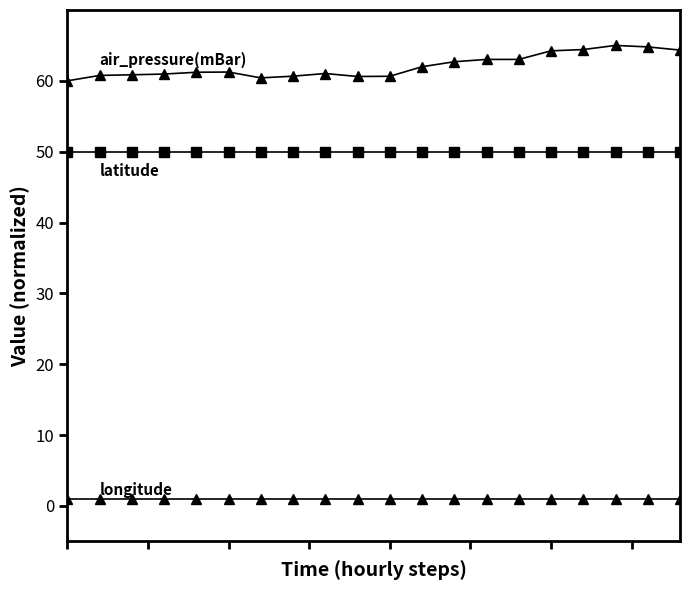

Count the number of categories in the chart.

20